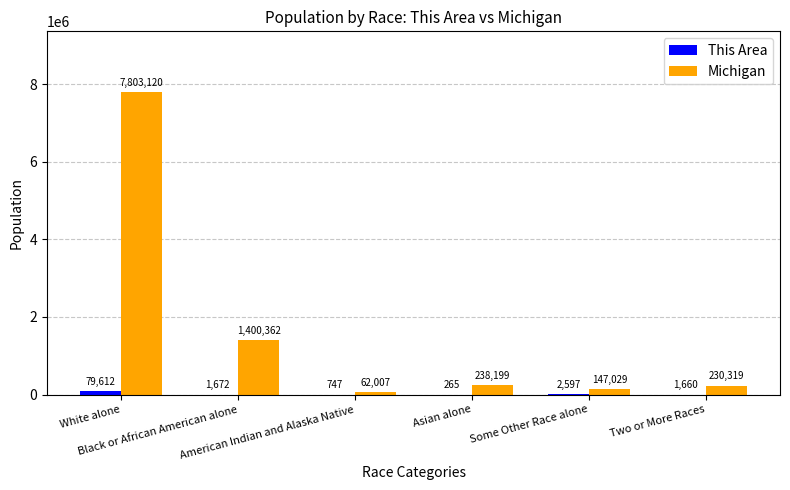

Which series has the largest total across all categories?

Michigan